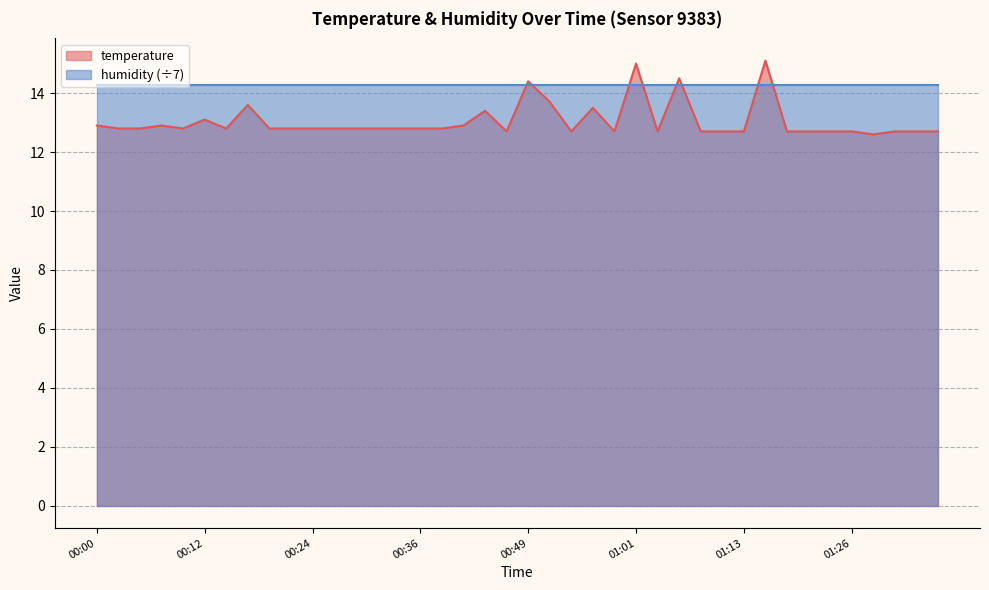

What is the sum of all values?

521.8